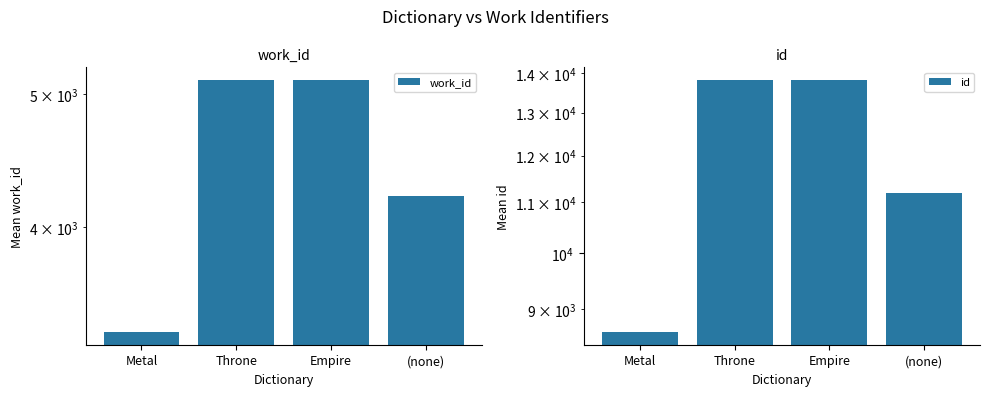

What is the label of the 1st bar from the left?

Metal